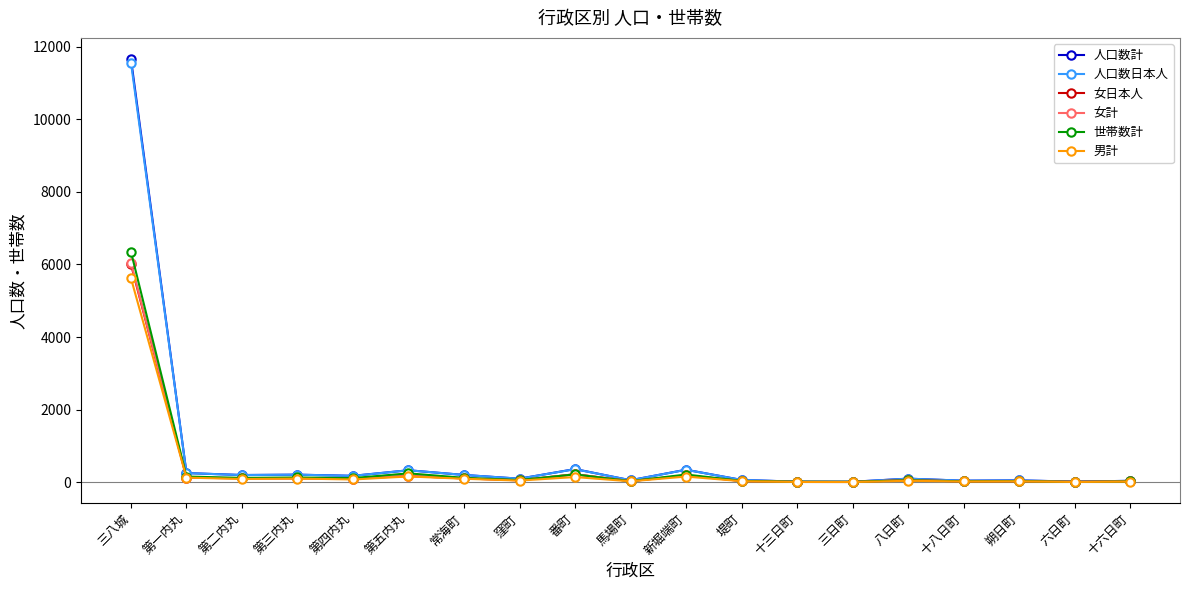

How many values in the 女計 series are below 59?

9